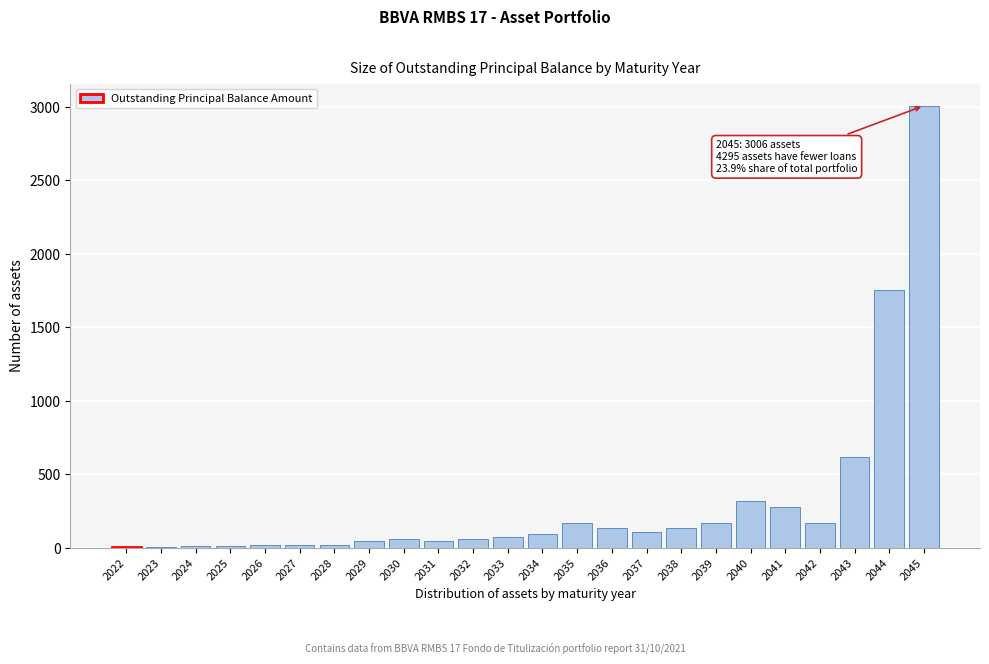

Which category has the highest value across all series?

2045